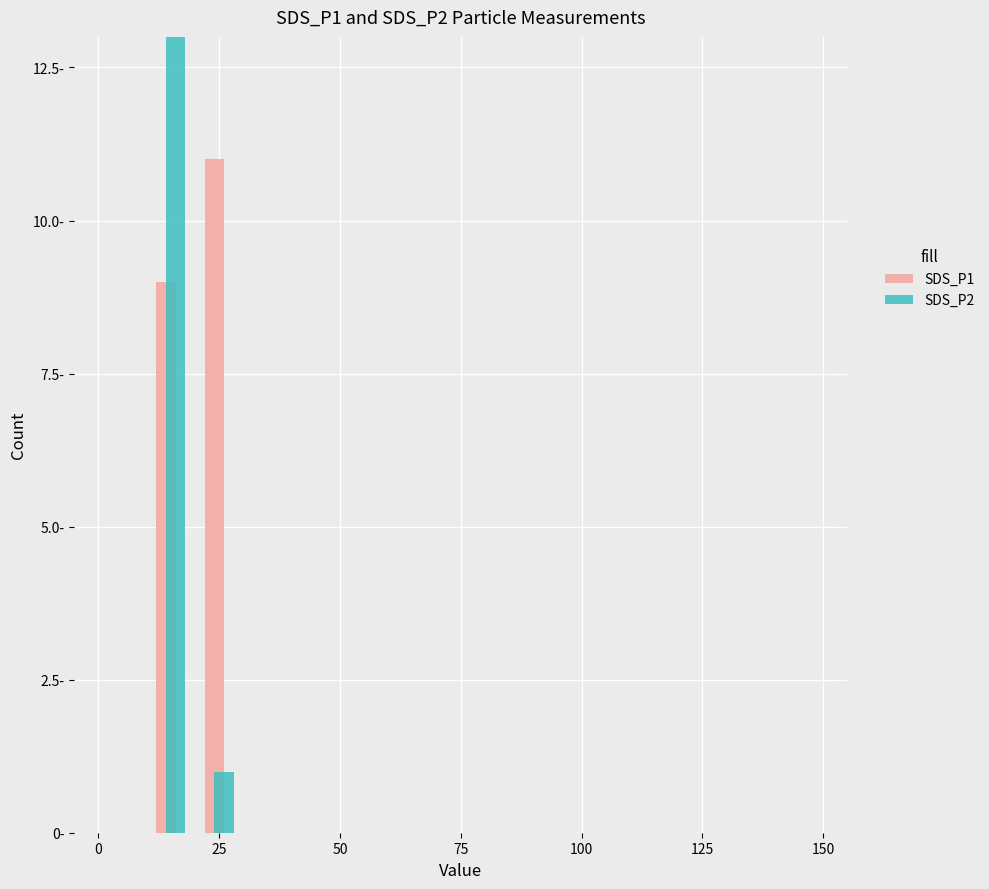

Is the value of SDS_P2 at 00:01 greater than the value of SDS_P1 at 00:41?

No